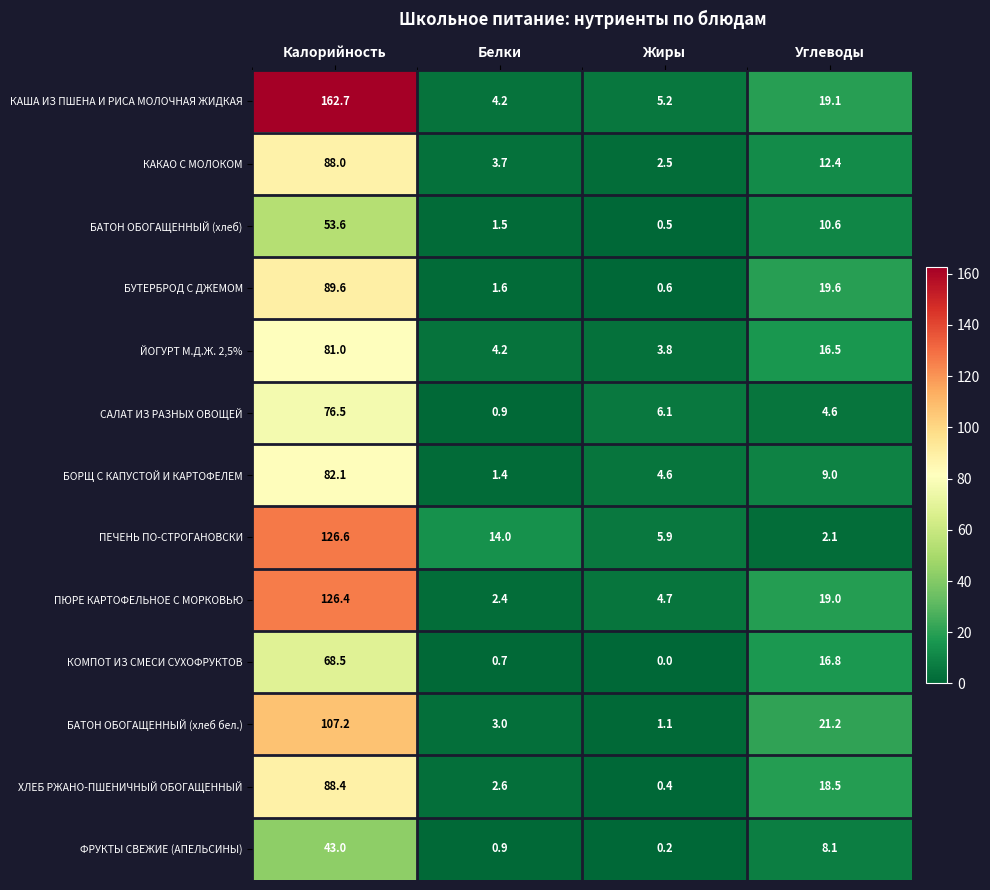

The ЙОГУРТ М.Д.Ж. 2,5% series shows 3.8 at Жиры. True or false?

True